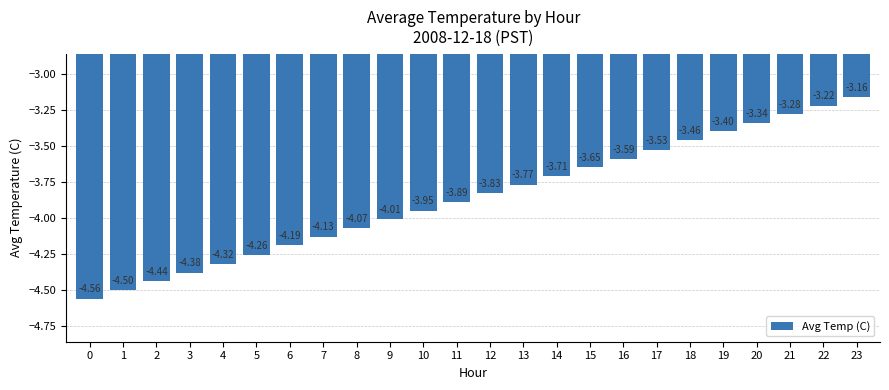

Count the number of categories in the chart.

24